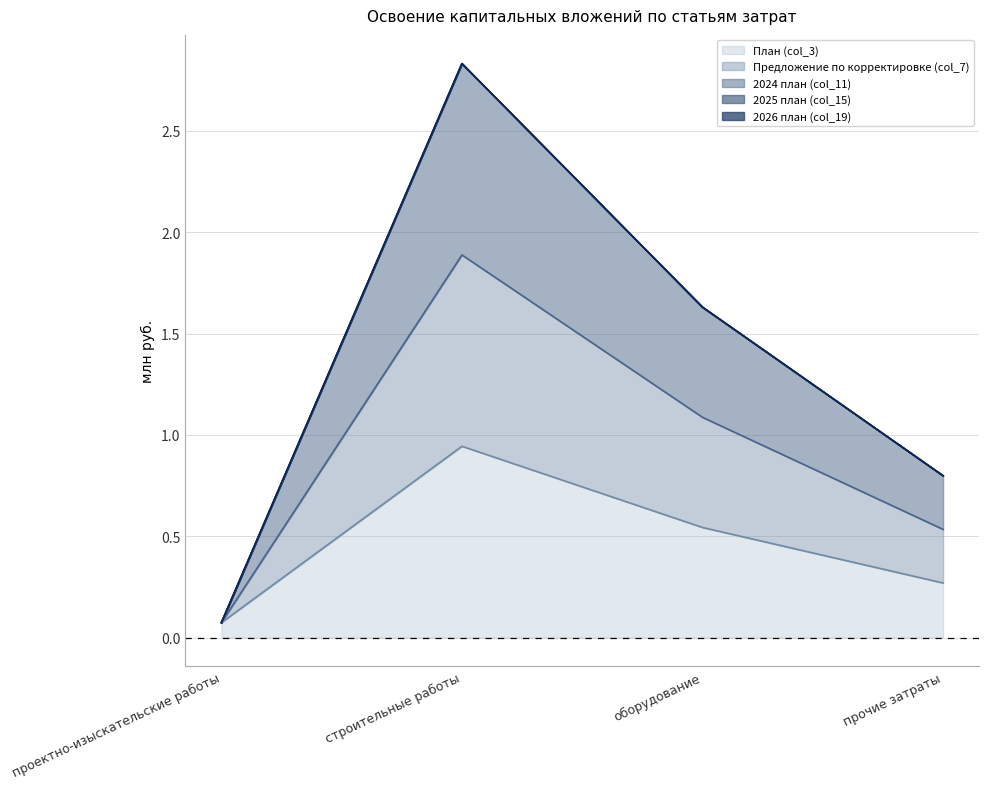

How many values in the 2024 план (col_11) series exceed 1?

2